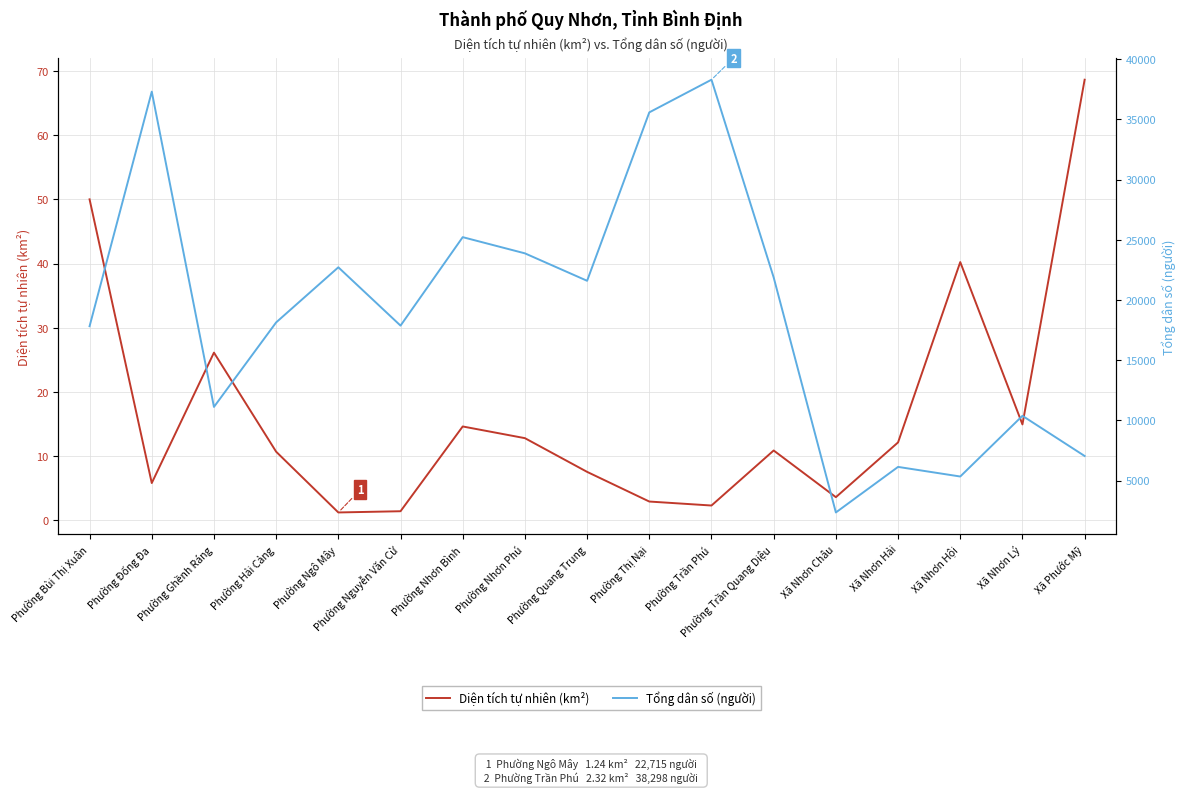

Is it true that Diện tích tự nhiên (km²) equals 35.4 at Xã Phước Mỹ?

False